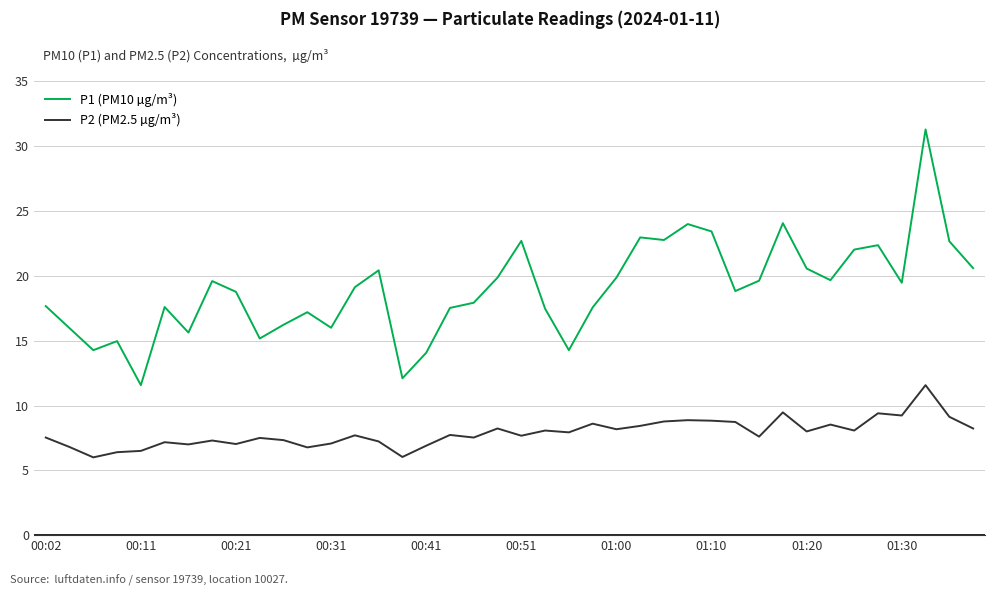

True or false: P1 (PM10 µg/m³) and P2 (PM2.5 µg/m³) cross at least once.

False